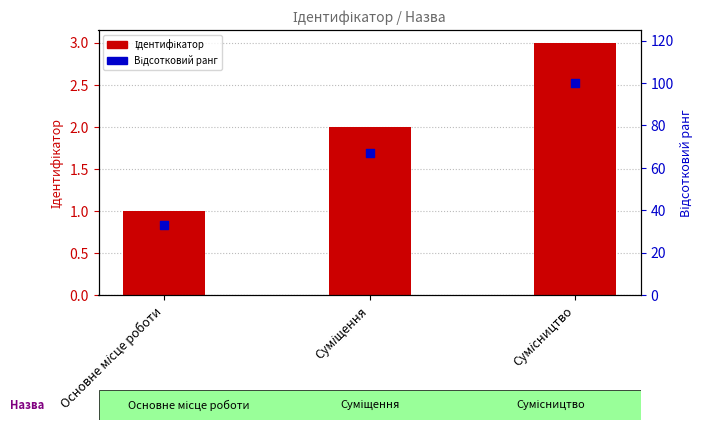

Which series contains the highest Y value?

Відсотковий ранг